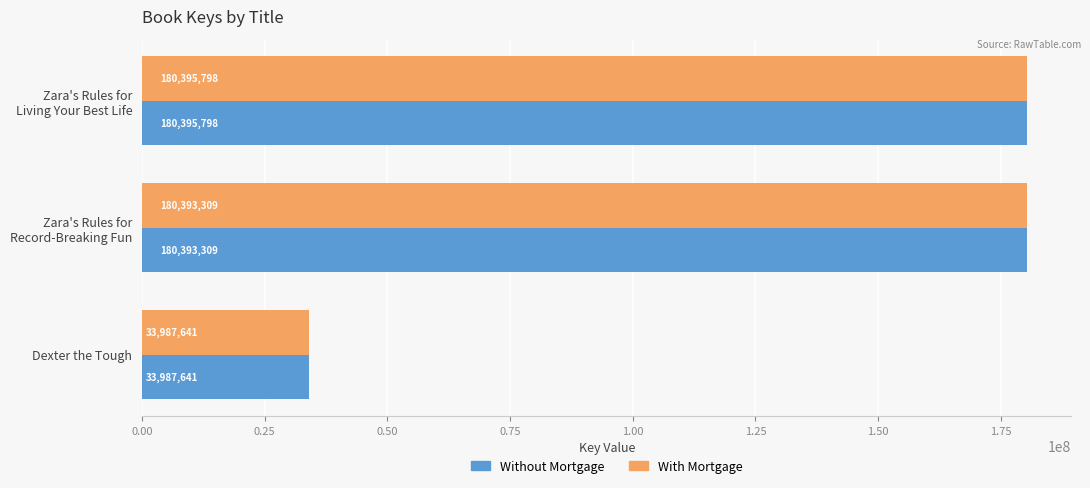

What is the smallest value displayed?

33987641